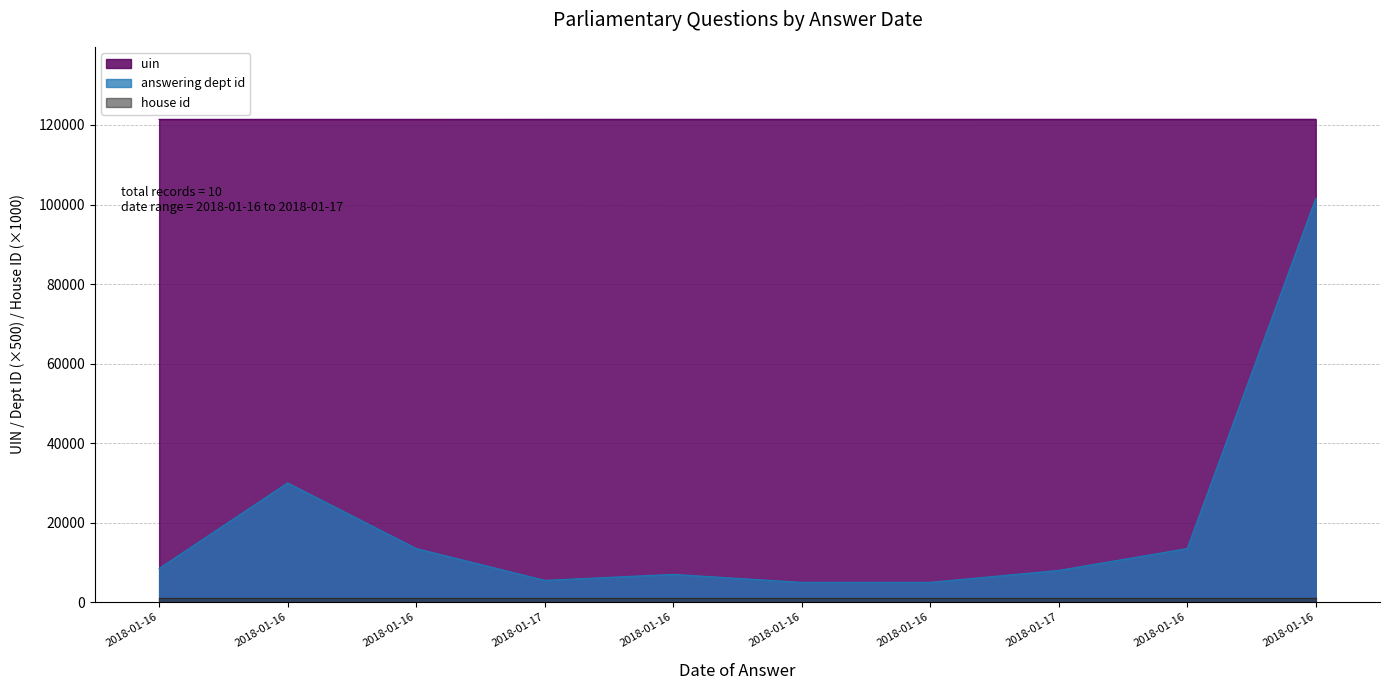

Is the value of answering dept id at 2018-01-16 greater than the value of uin at 2018-01-16?

No